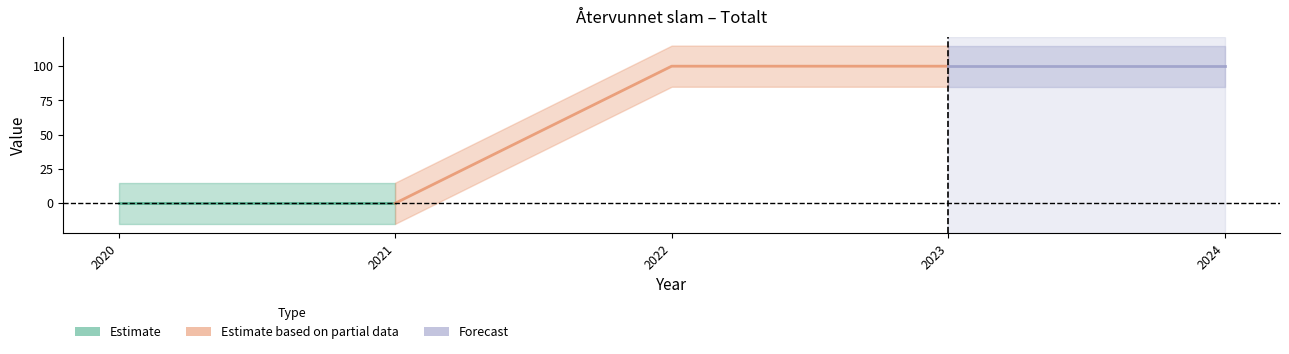

How many values are between 0 and 100?

5